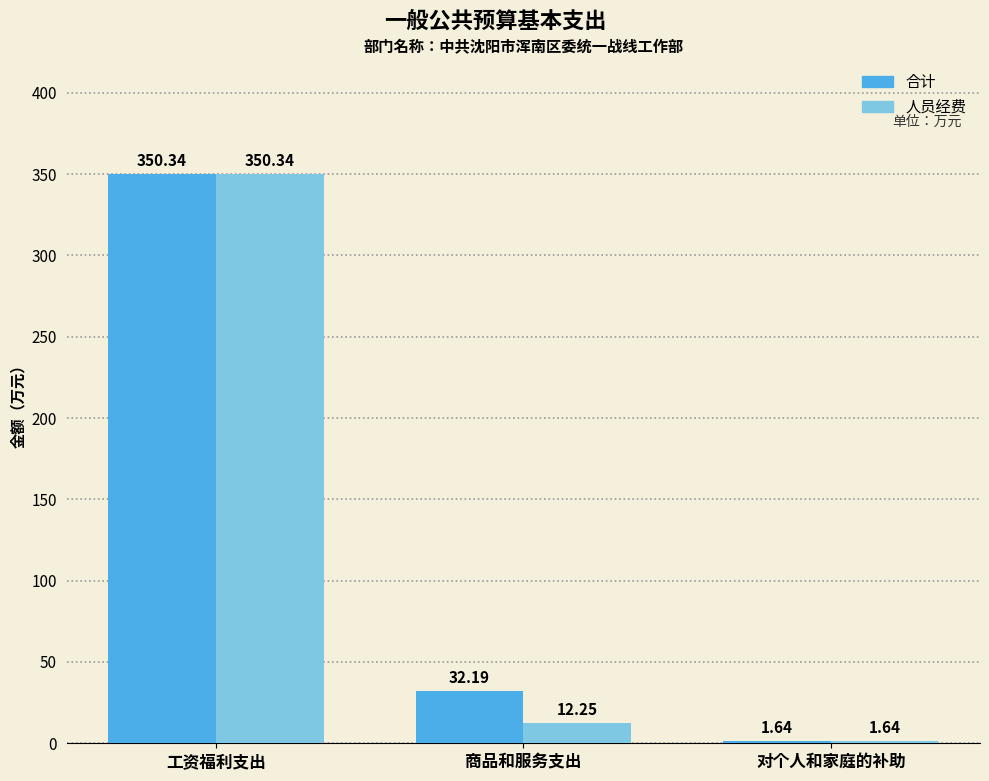

Is it true that 人员经费 equals 12.2 at 商品和服务支出?

True